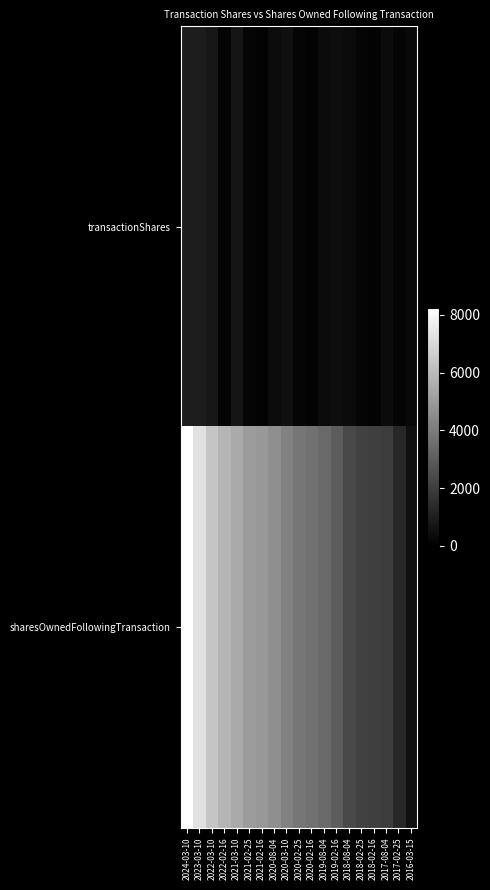

What is the difference between the highest and lowest values at 2022-02-16?

5712